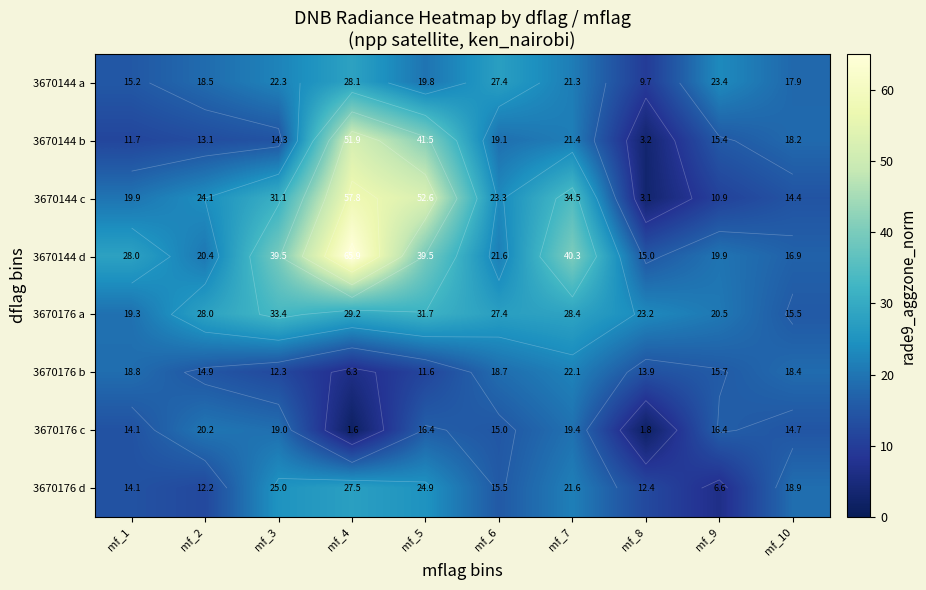

Which series has the largest total across all categories?

3670144 d